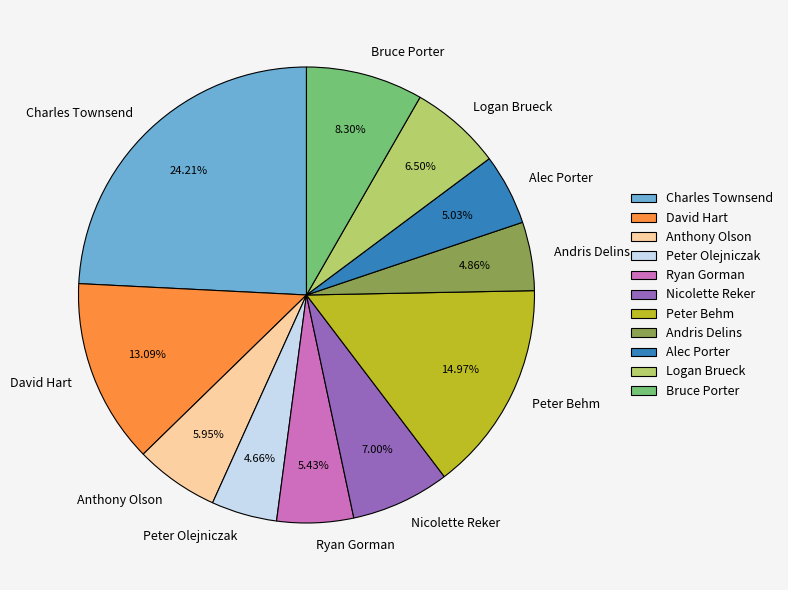

What is the ratio of the value at Peter Olejniczak to the value at Andris Delins?

1.0